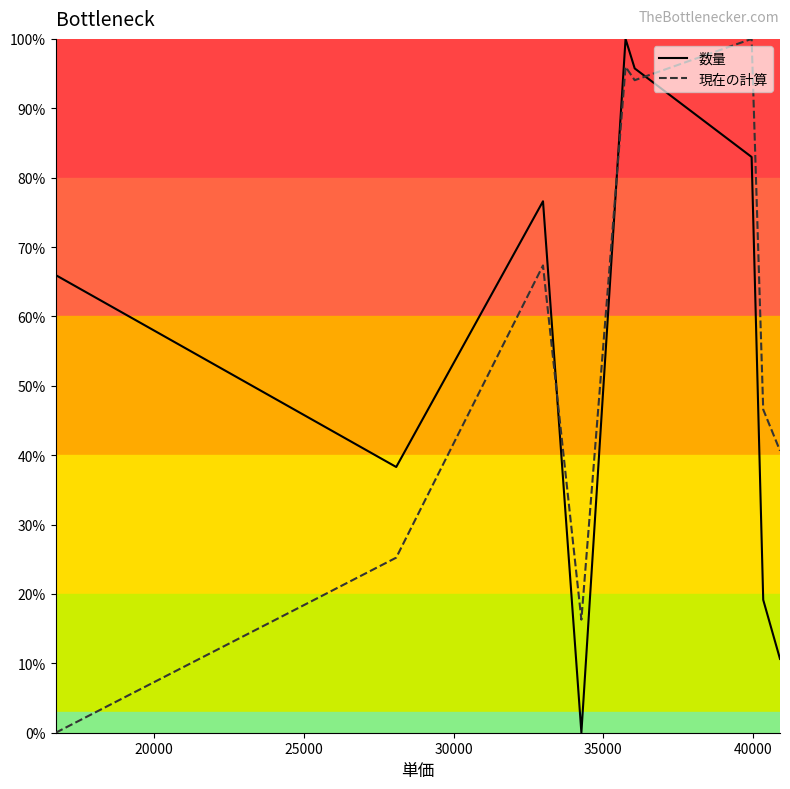

In 現在の計算, how many points are higher than both neighbors (excluding endpoints)?

3